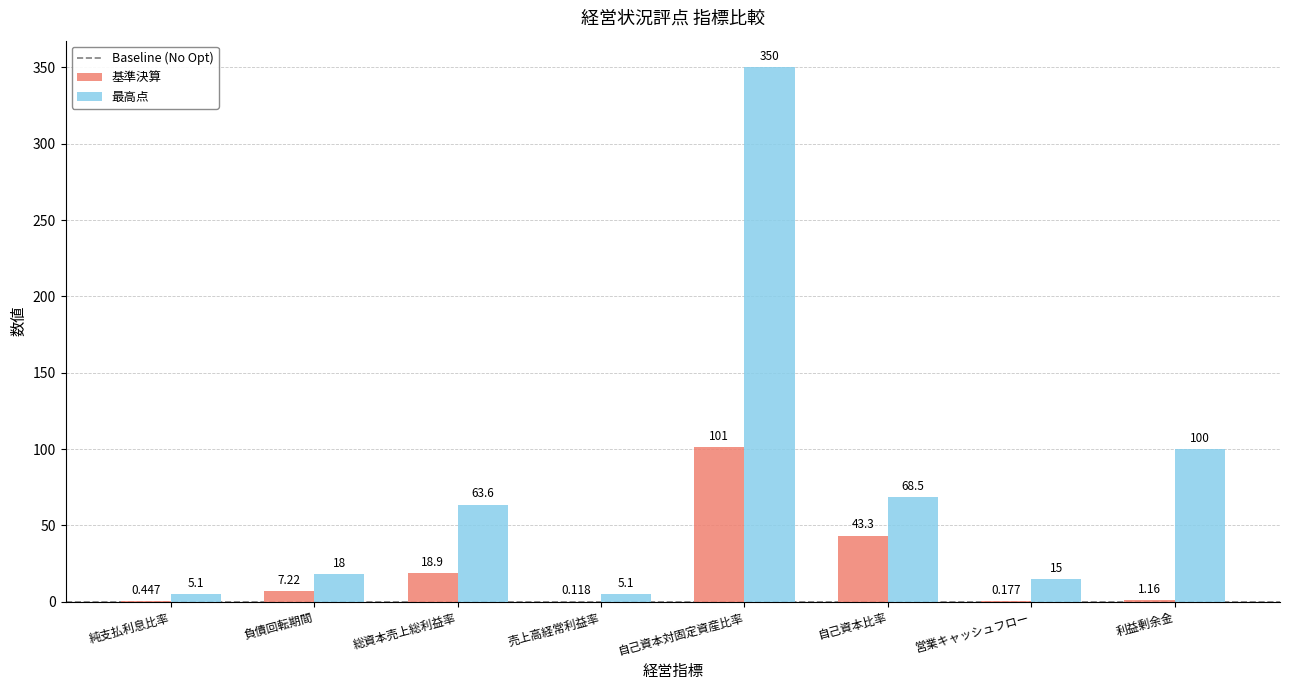

Which series has the largest total across all categories?

最高点